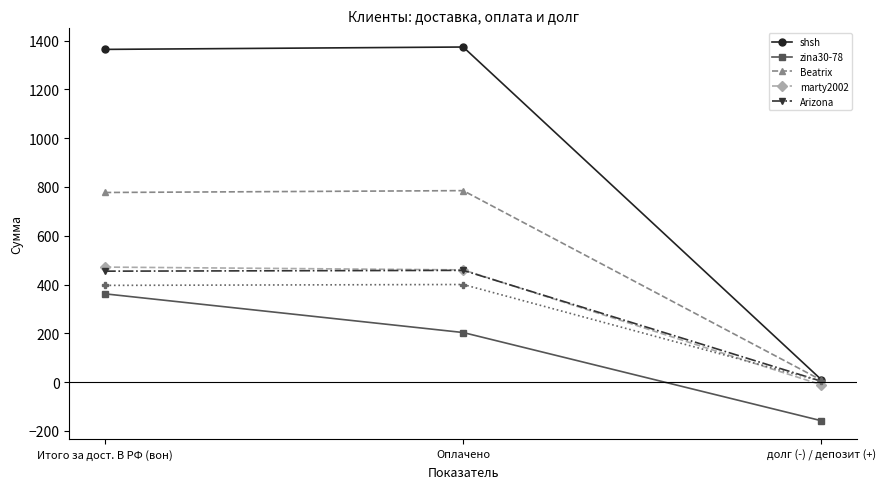

List the series in order of their peak value, lowest first.

zina30-78, Arizona, marty2002, Beatrix, shsh